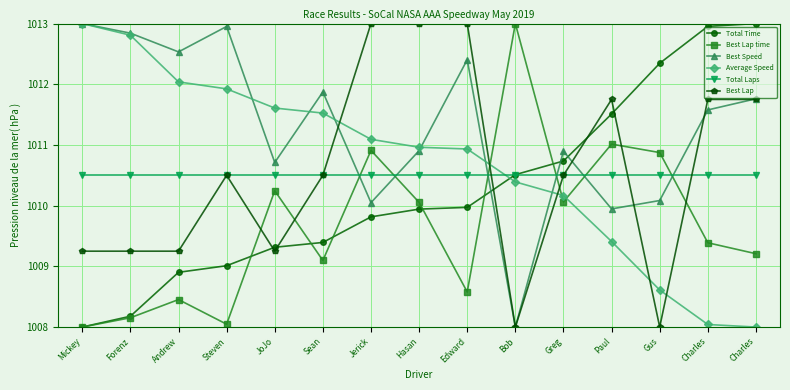

How many values in the Best Speed series are below 1011?

7